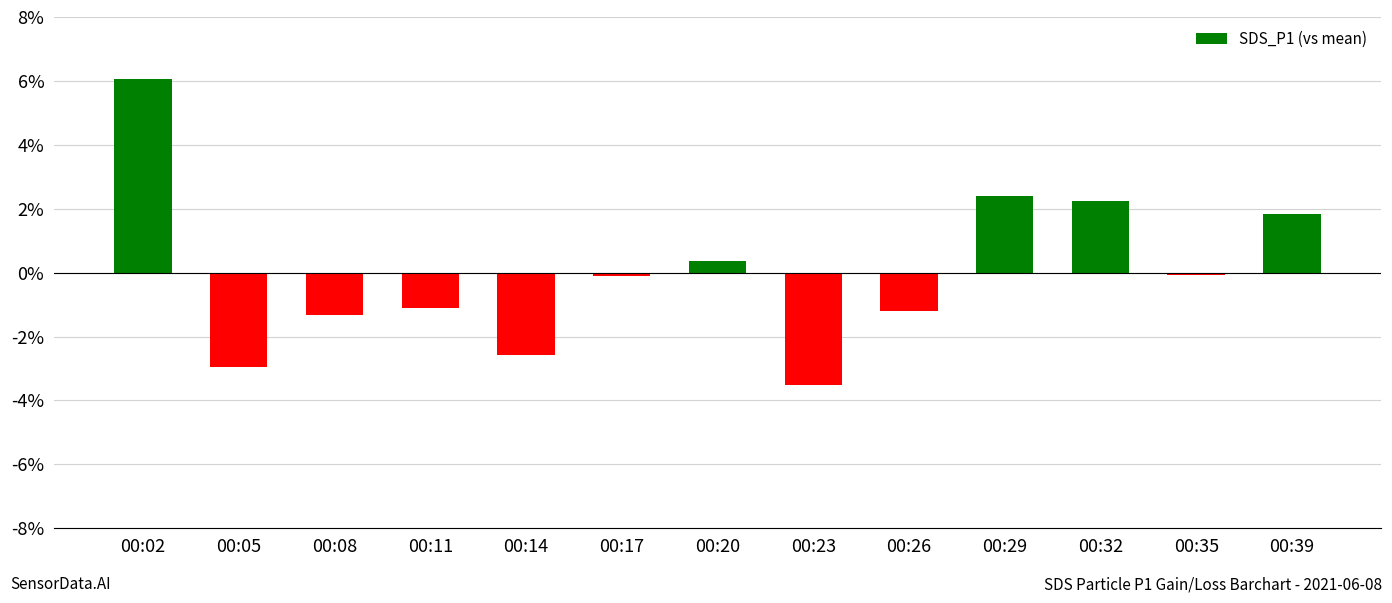

What is the sum of the values at 00:20 and 00:29?

2.8